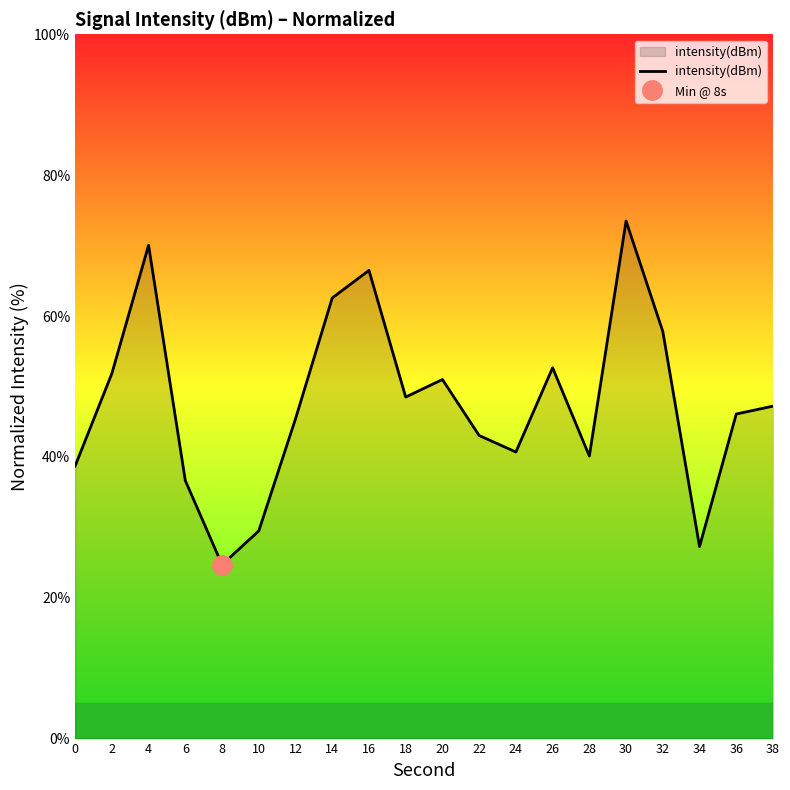

What is the sum of the values at 6 and 20?

87.6